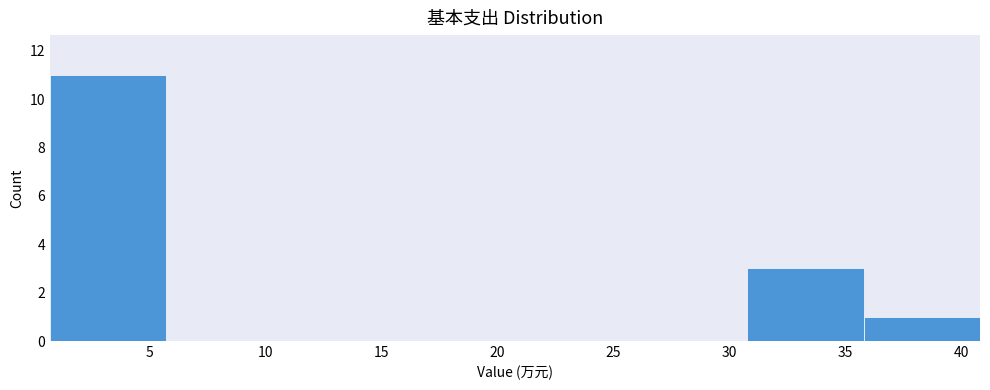

Reading left to right, transcribe this chart: for each bar, give the range it covers on the x-axis and its height. Neither the bar edges nor the heights are printed on the chart, so give them approximately, as read against the axes.

0.5 to 5.5: 11
5.5 to 10.5: 0
10.5 to 15.5: 0
15.5 to 21.0: 0
21.0 to 26.0: 0
26.0 to 31.0: 0
31.0 to 36.0: 3
36.0 to 41.0: 1